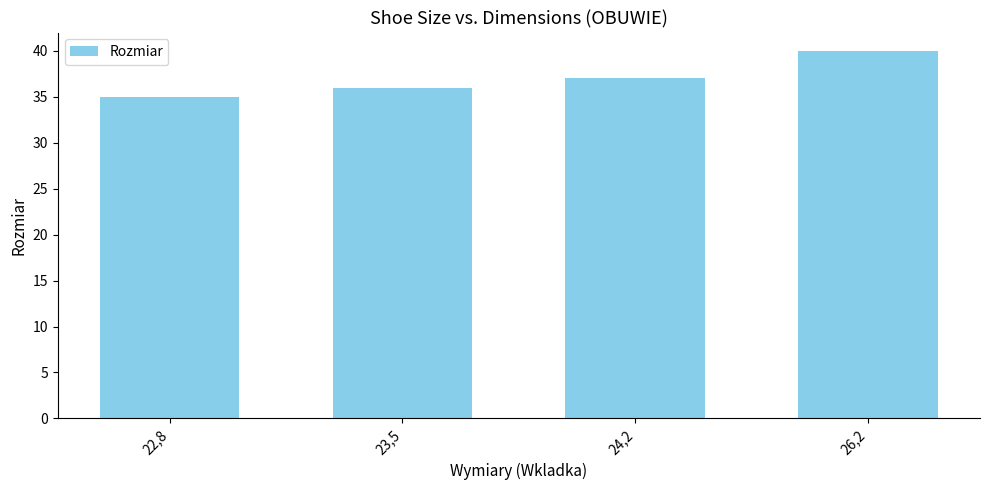

Reading left to right, extract all data points from this chart.

22,8=35	23,5=36	24,2=37	26,2=40